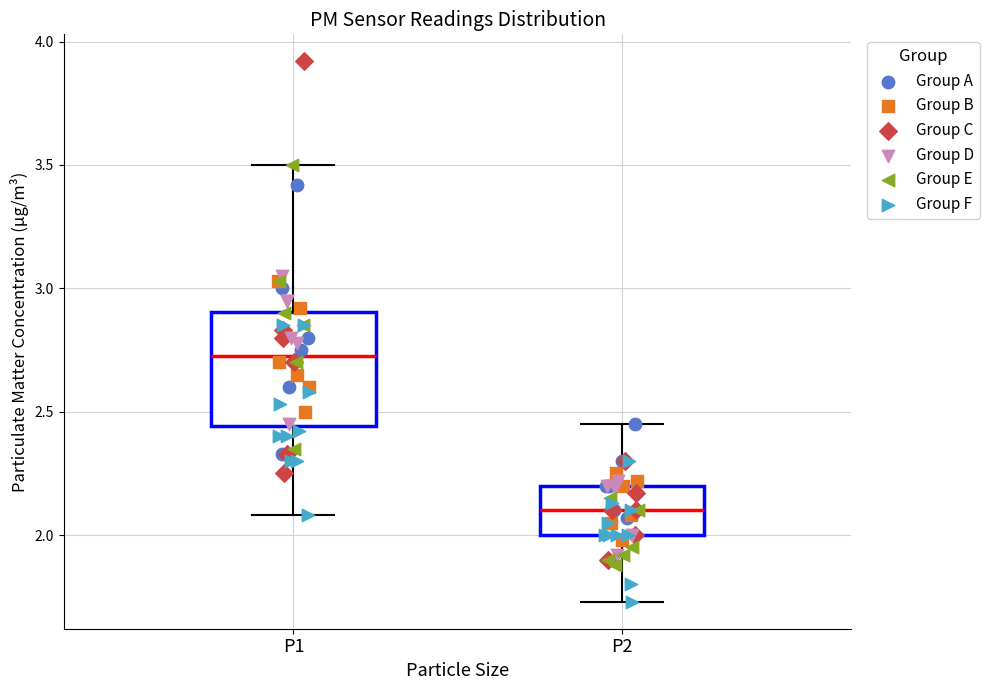

Reading left to right, read every box against the y-axis: the position of its median line, the range the box covers, and the ends of its whiskers. The values are not printed on the chart, so give them approximately, as read against the axis.

P1: median 2.75, box 2.45 to 2.90, whiskers 2.10 to 3.50
P2: median 2.10, box 2.00 to 2.20, whiskers 1.75 to 2.45